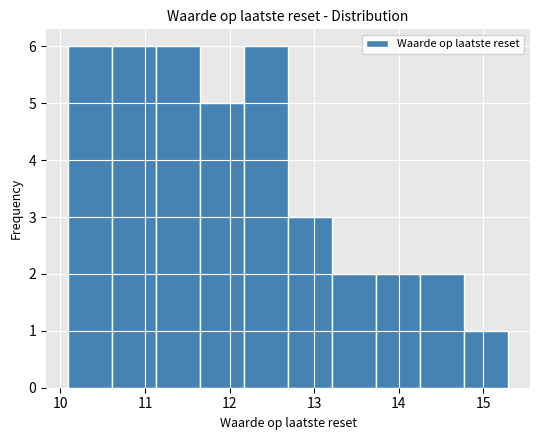

Reading left to right, transcribe this chart: for each bar, give the range it covers on the x-axis and its height. Neither the bar edges nor the heights are printed on the chart, so give them approximately, as read against the axes.

10.09 to 10.61: 6
10.61 to 11.13: 6
11.13 to 11.65: 6
11.65 to 12.17: 5
12.17 to 12.69: 6
12.69 to 13.21: 3
13.21 to 13.73: 2
13.73 to 14.25: 2
14.25 to 14.77: 2
14.77 to 15.29: 1